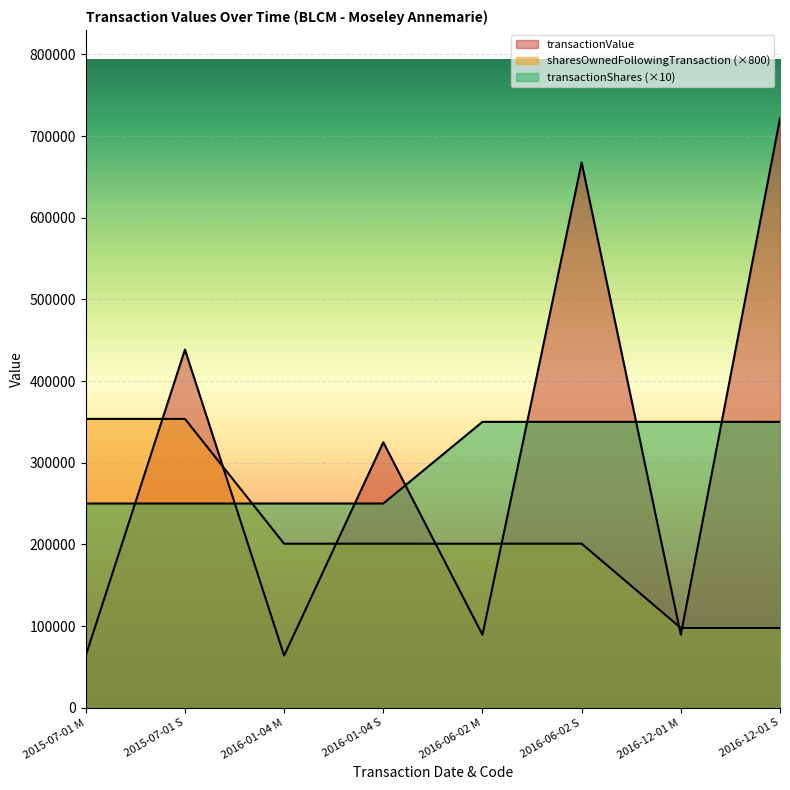

True or false: sharesOwnedFollowingTransaction has a value of 97600 at 2016-12-01 S.

True